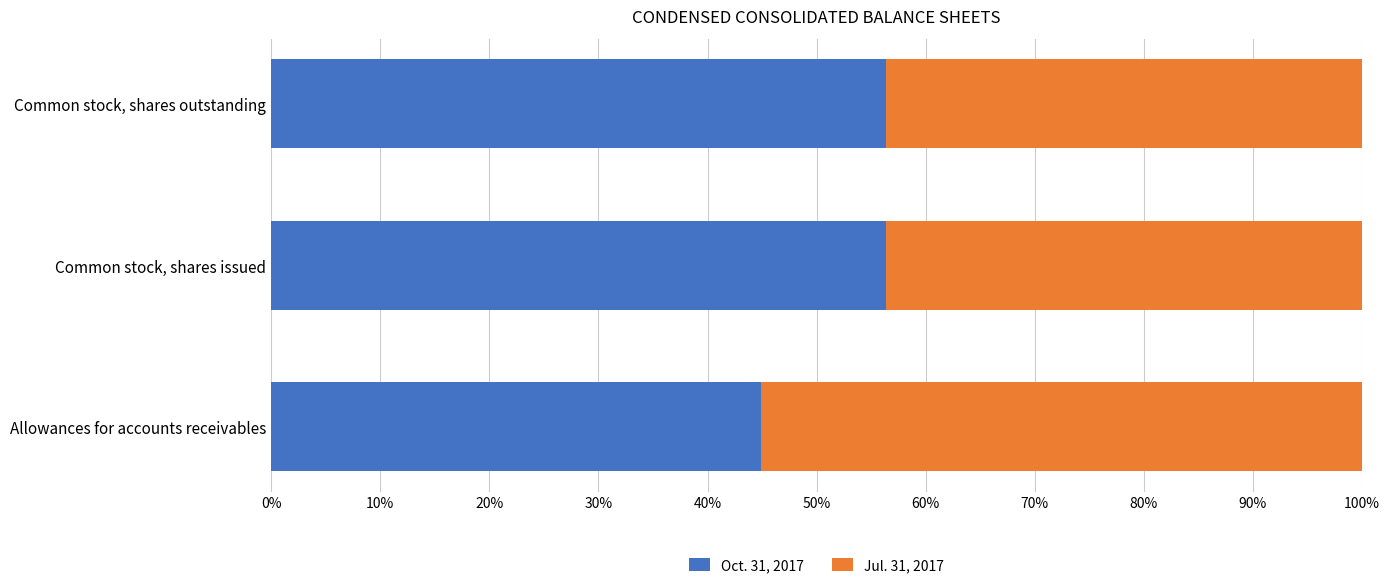

What is the average value of the Oct. 31, 2017 series?

0.5